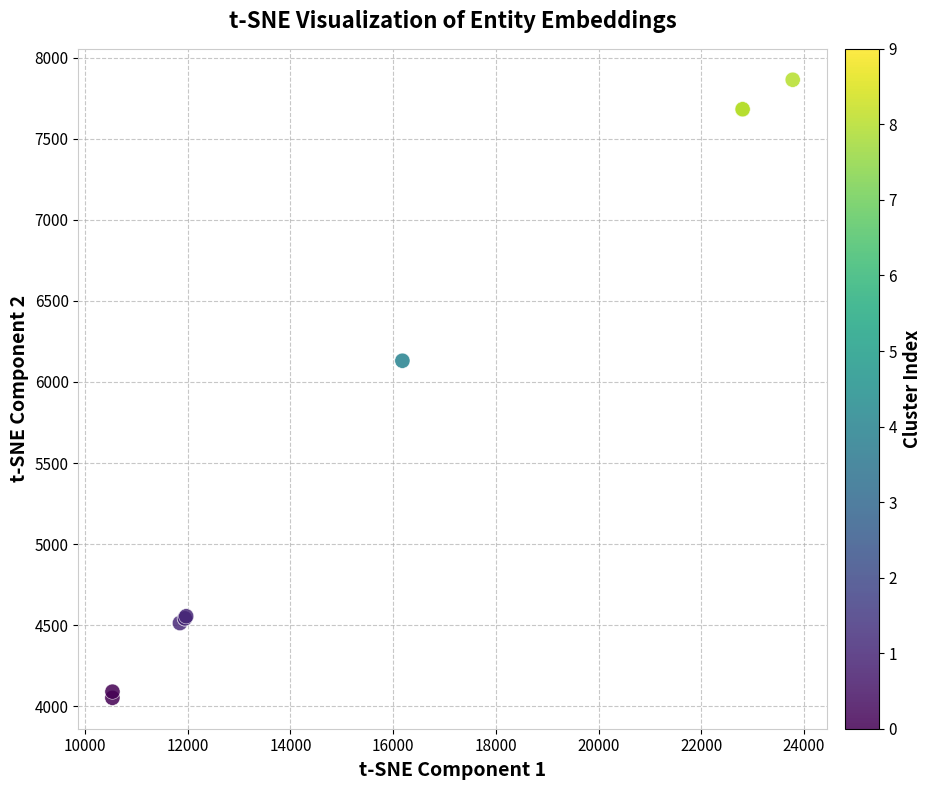

What Y value in the scatter plot is closest to 5958?

6131